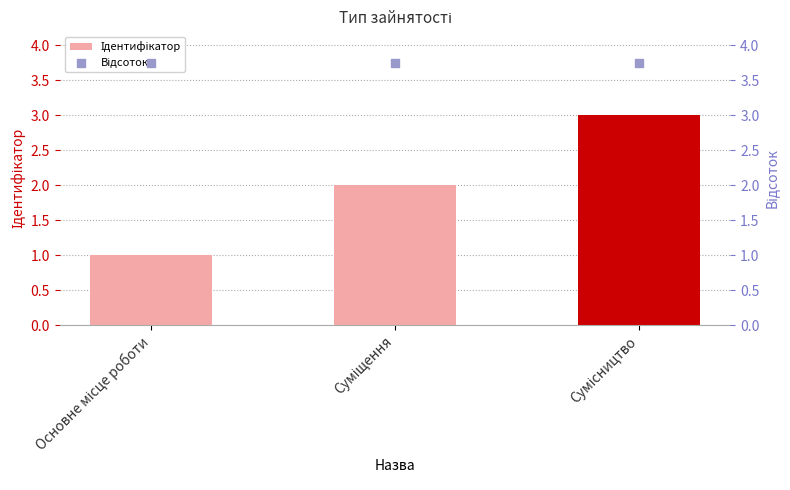

Is the value of Відсоток at Суміщення greater than the value of Ідентифікатор at Основне місце роботи?

Yes